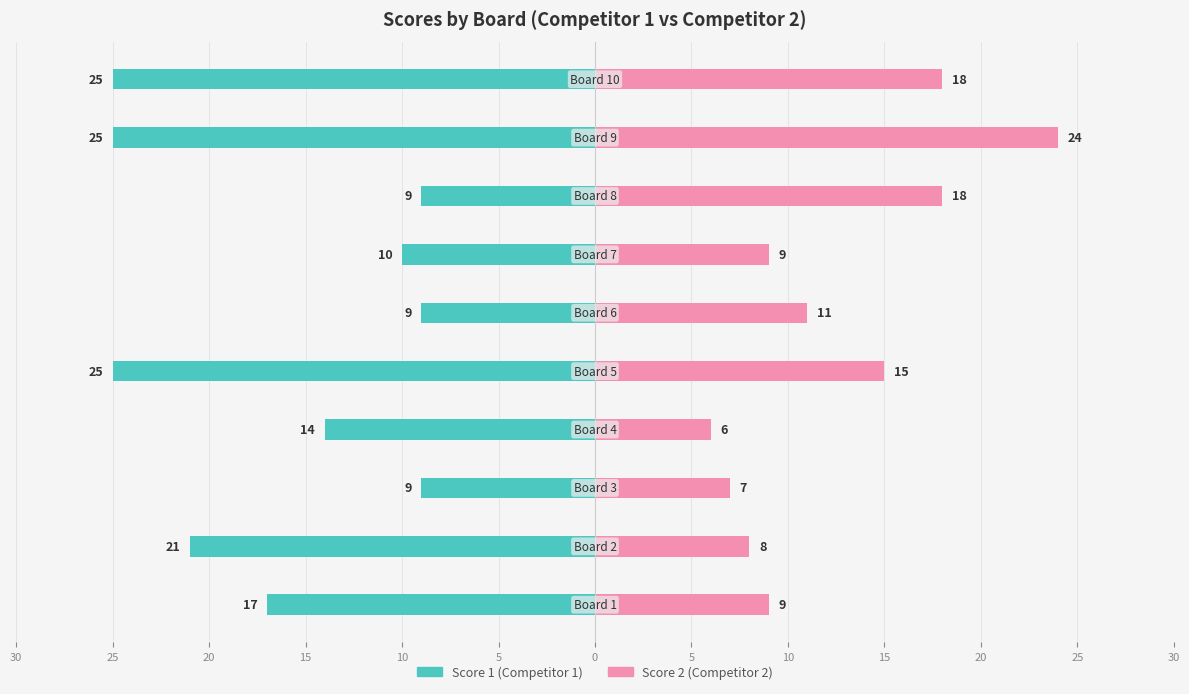

How many categories are shown in the chart?

10